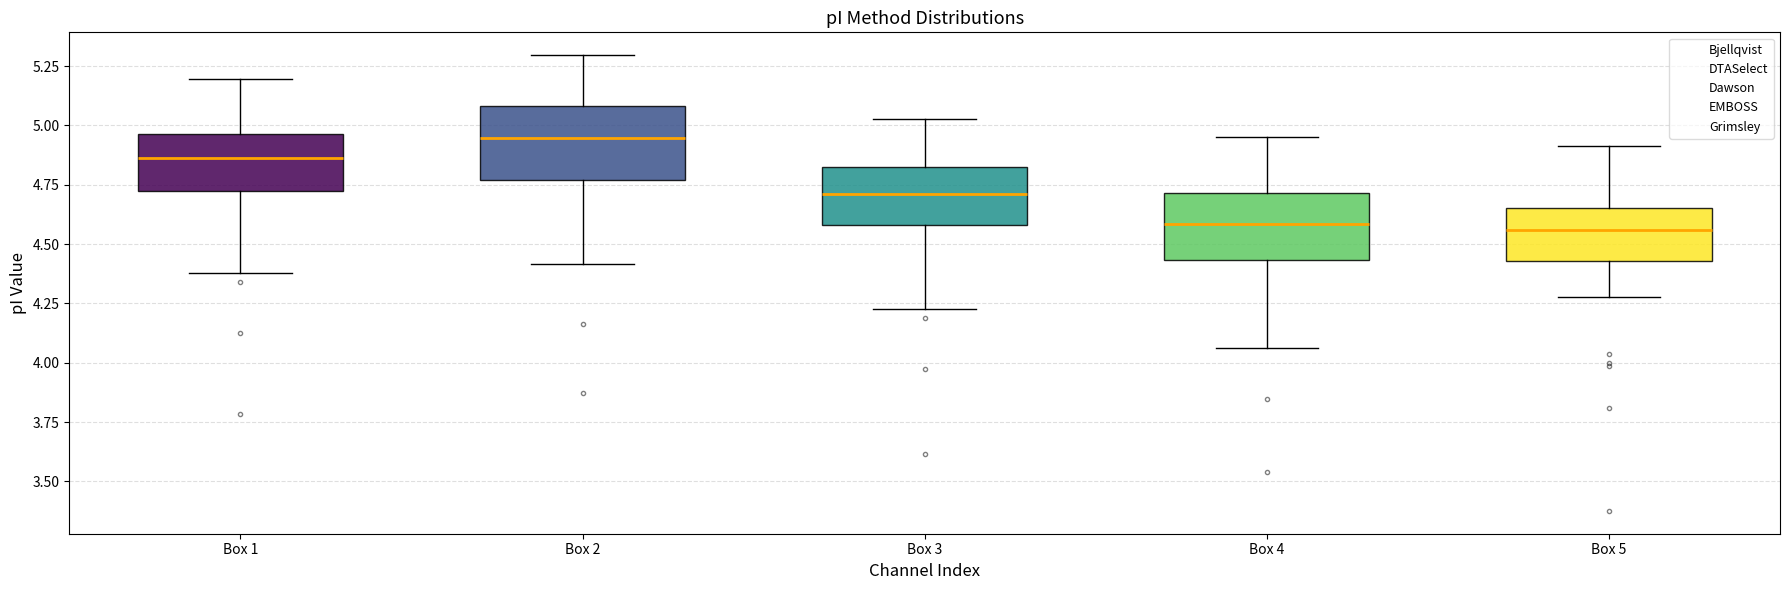

Reading left to right, read every box against the y-axis: the position of its median line, the range the box covers, and the ends of its whiskers. The values are not printed on the chart, so give them approximately, as read against the axis.

Box 1: median 4.85, box 4.70 to 4.95, whiskers 4.40 to 5.20
Box 2: median 4.95, box 4.75 to 5.10, whiskers 4.40 to 5.30
Box 3: median 4.70, box 4.60 to 4.85, whiskers 4.25 to 5.05
Box 4: median 4.60, box 4.45 to 4.70, whiskers 4.05 to 4.95
Box 5: median 4.55, box 4.45 to 4.65, whiskers 4.30 to 4.90